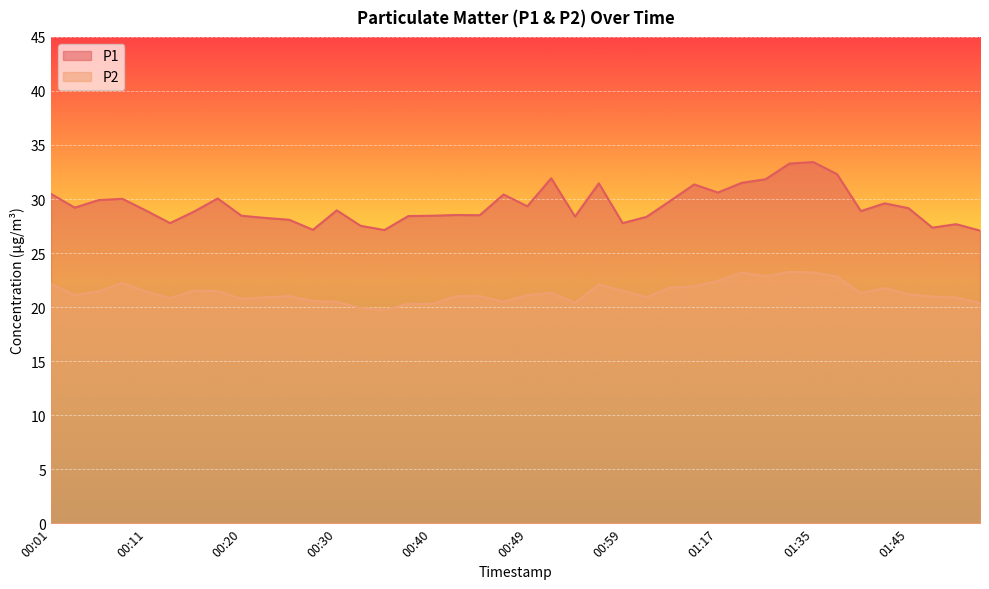

Rank the series by their maximum value, from highest to lowest.

P1, P2